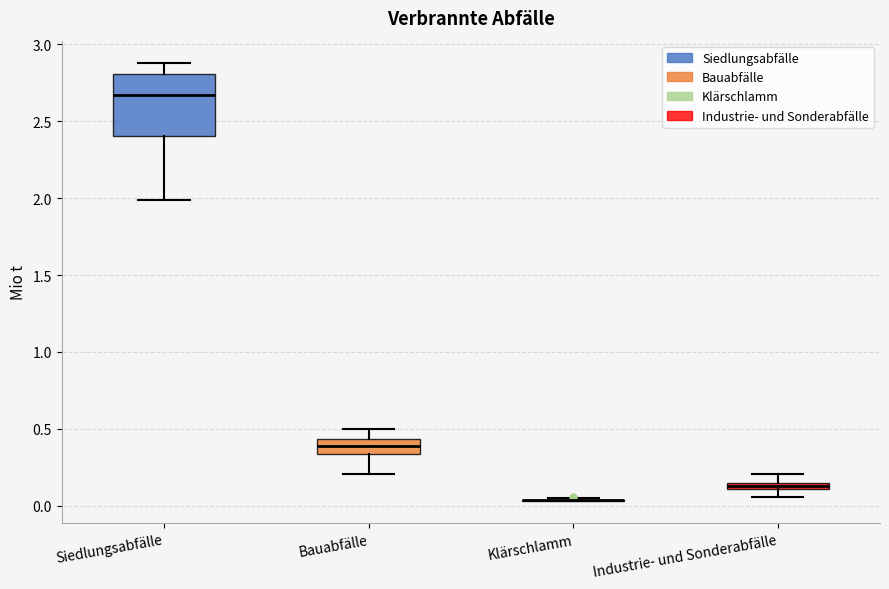

Which box is the tallest, from its lower edge to its upper edge?

Siedlungsabfälle